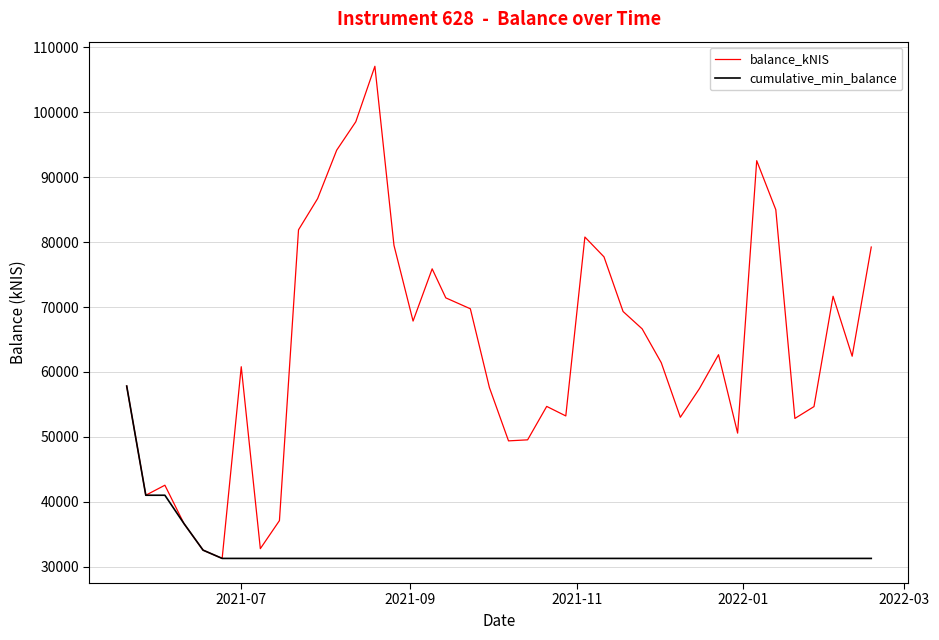

What is the maximum value for cumulative_min_balance?

57824.5